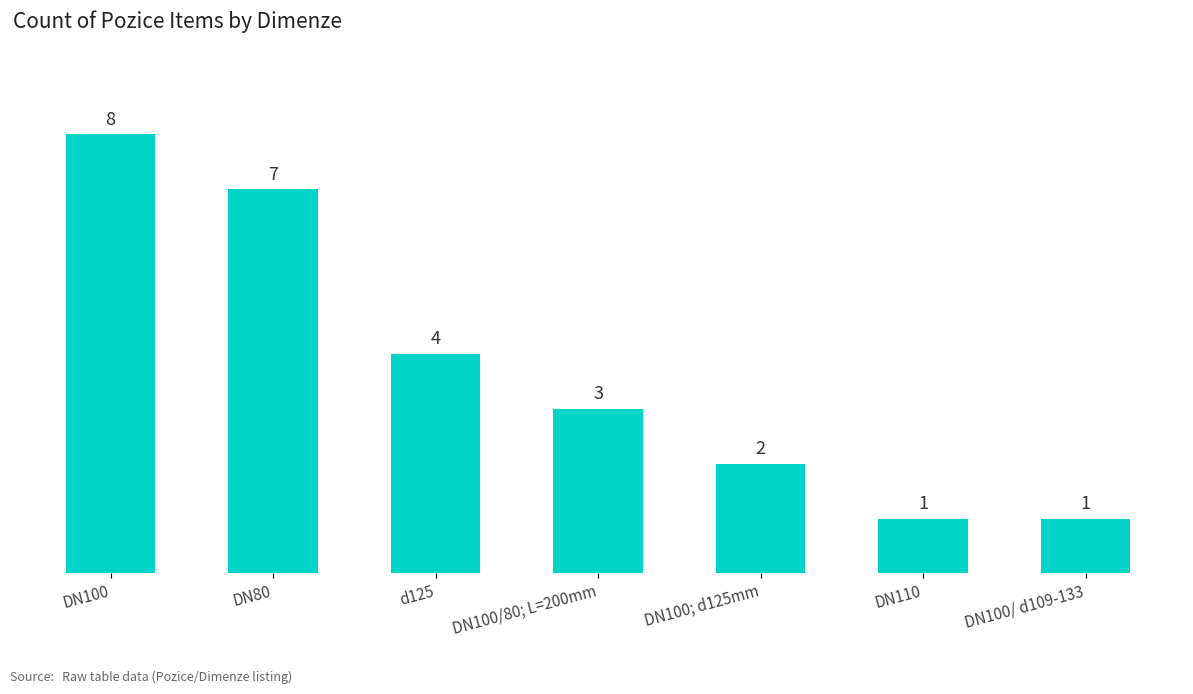

How many values are between 1 and 7?

6